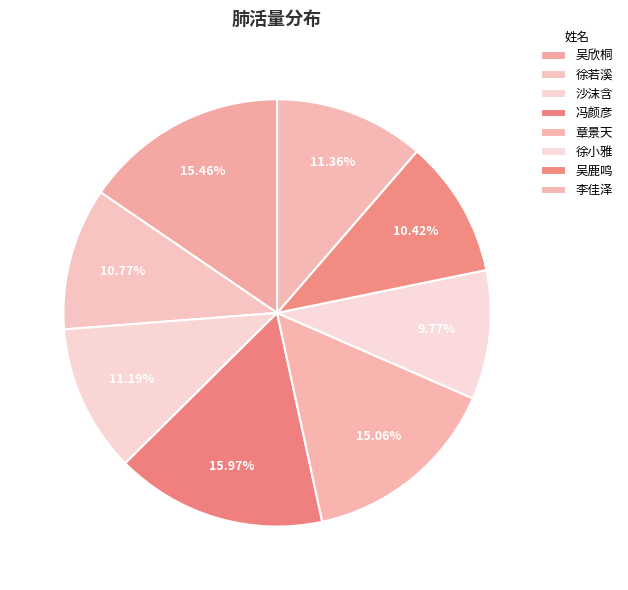

Count the number of slices in the pie.

8